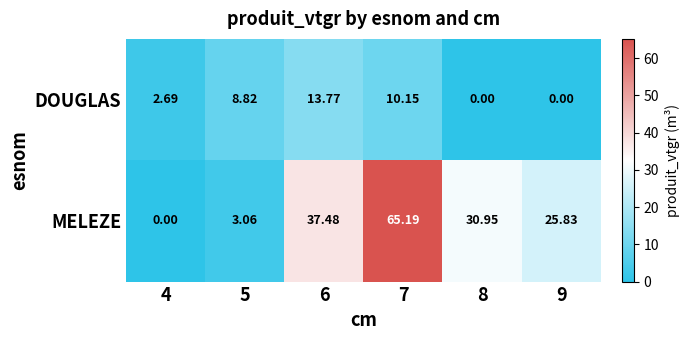

Between 7 and 9, which series saw the biggest shift?

MELEZE